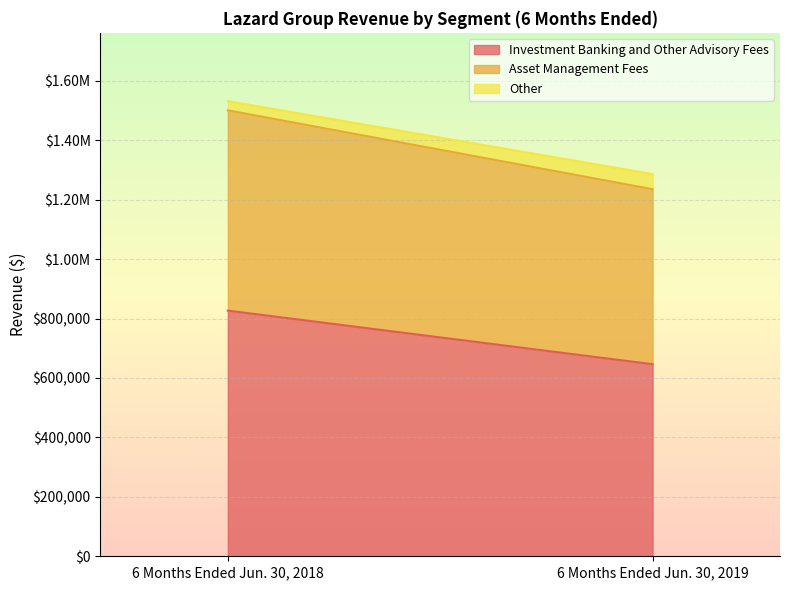

Which series has the largest range (max minus min)?

Investment Banking and Other Advisory Fees